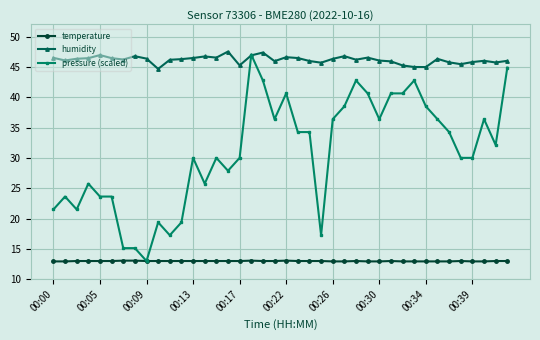

What is the value of the temperature point at the 19th from the left?

13.0